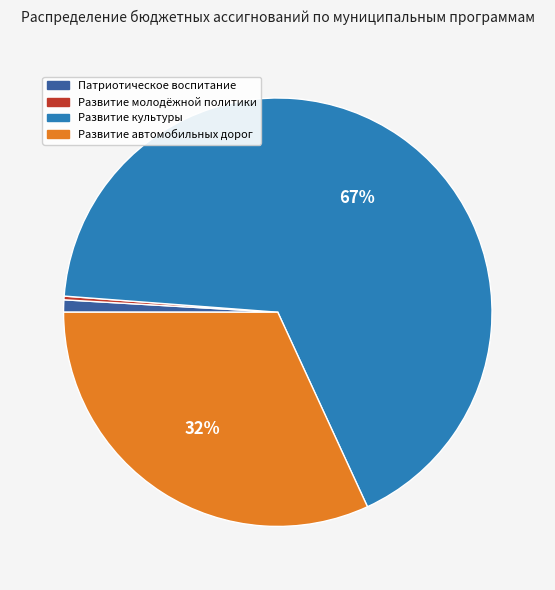

What percentage is the Патриотическое воспитание slice, to the nearest percent?

1%